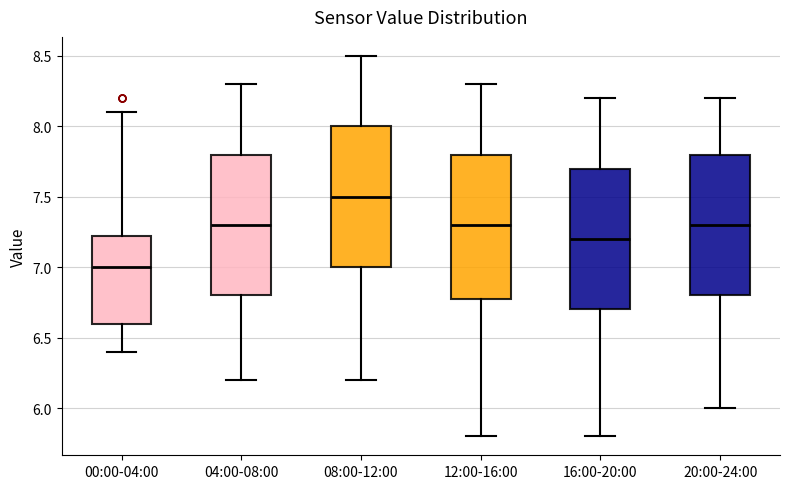

Reading left to right, read every box against the y-axis: the position of its median line, the range the box covers, and the ends of its whiskers. The values are not printed on the chart, so give them approximately, as read against the axis.

00:00-04:00: median 7.00, box 6.60 to 7.25, whiskers 6.40 to 8.10
04:00-08:00: median 7.30, box 6.80 to 7.80, whiskers 6.20 to 8.30
08:00-12:00: median 7.50, box 7.00 to 8.00, whiskers 6.20 to 8.50
12:00-16:00: median 7.30, box 6.80 to 7.80, whiskers 5.80 to 8.30
16:00-20:00: median 7.20, box 6.70 to 7.70, whiskers 5.80 to 8.20
20:00-24:00: median 7.30, box 6.80 to 7.80, whiskers 6.00 to 8.20